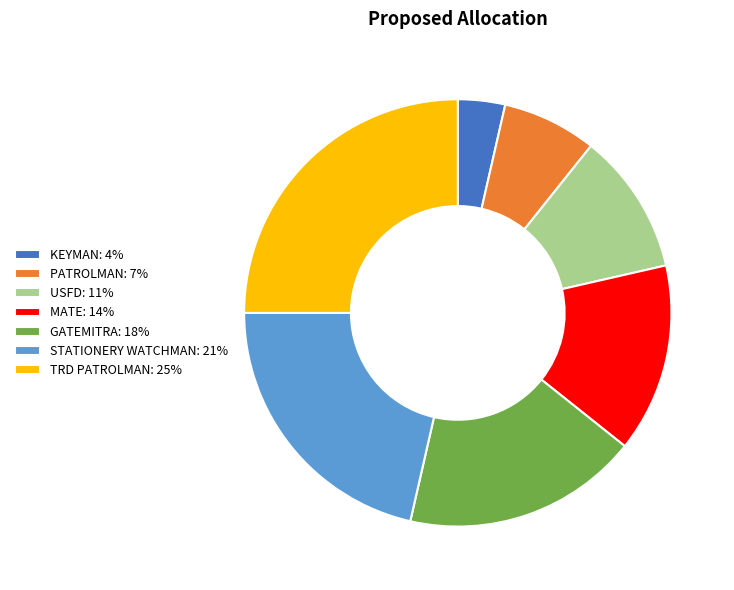

True or false: PATROLMAN: 7% accounts for 1% of the total.

False